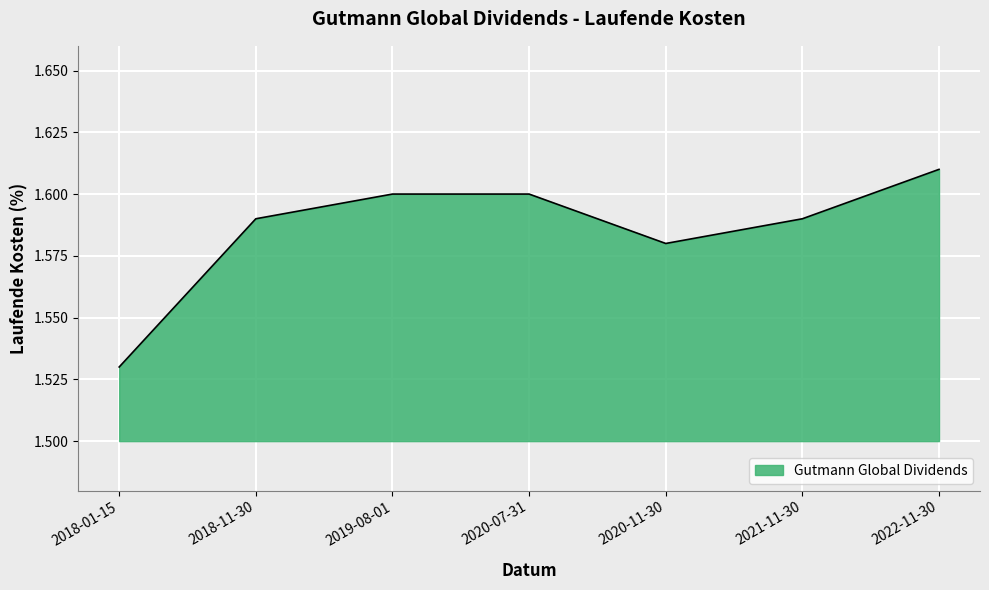

Which has a higher value, 2019-08-01 or 2022-11-30?

2022-11-30